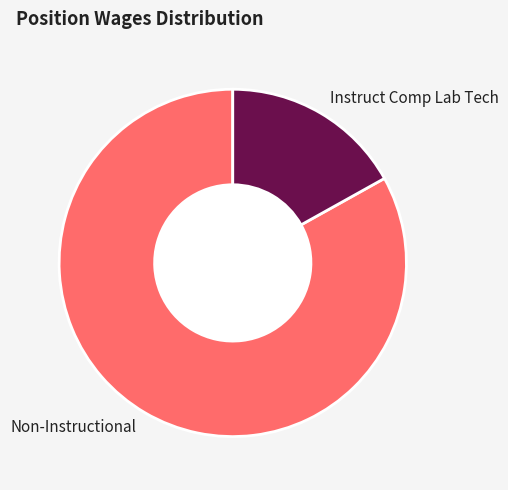

Rank the categories by value from highest to lowest.

Non-Instructional, Instruct Comp Lab Tech